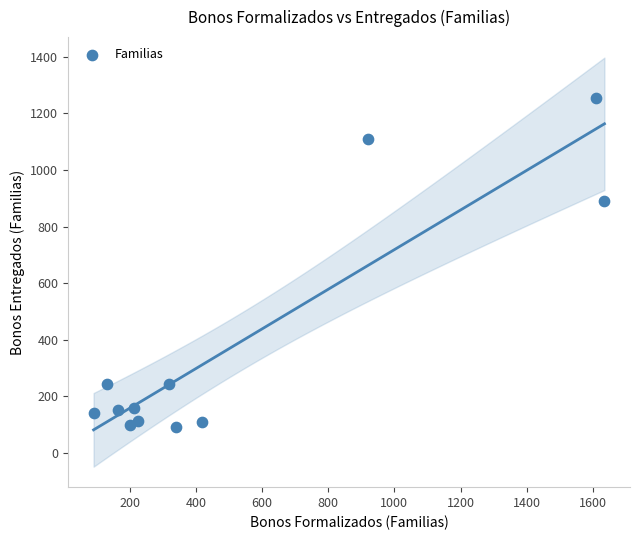

What is the average X value?

523